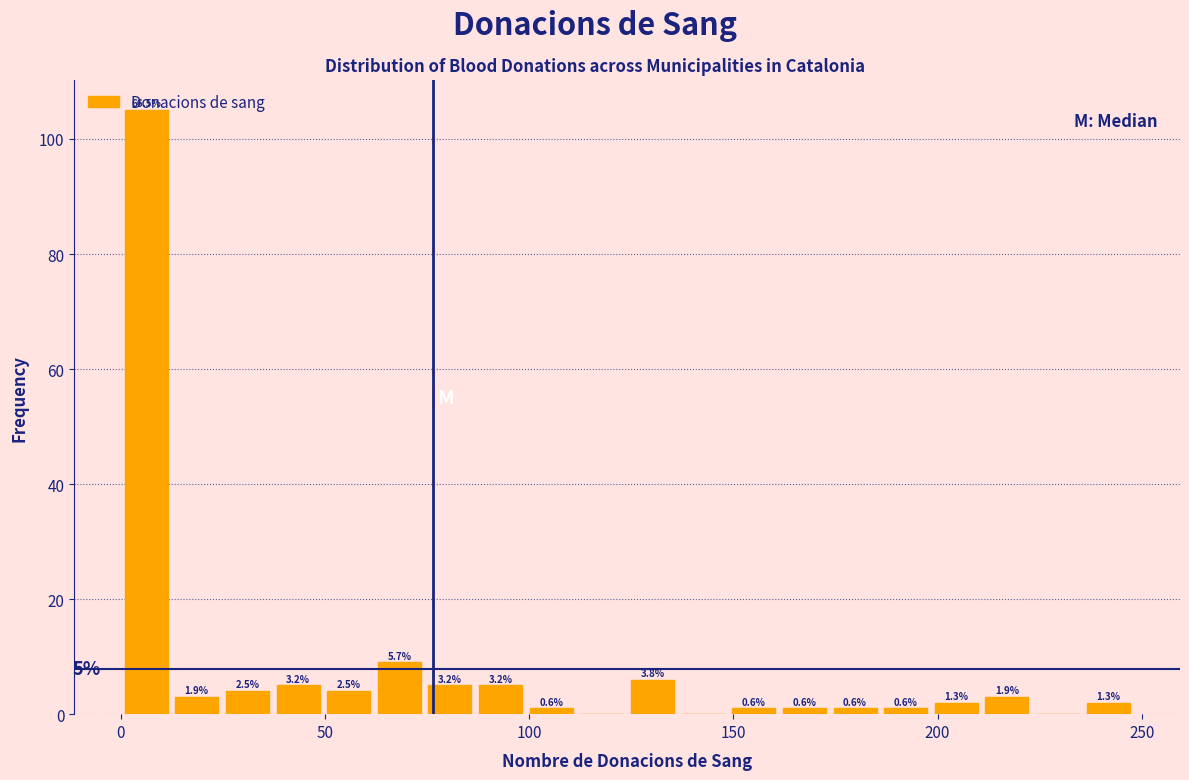

Read against the x-axis, roughly where is the centre of the tallest bar?

5